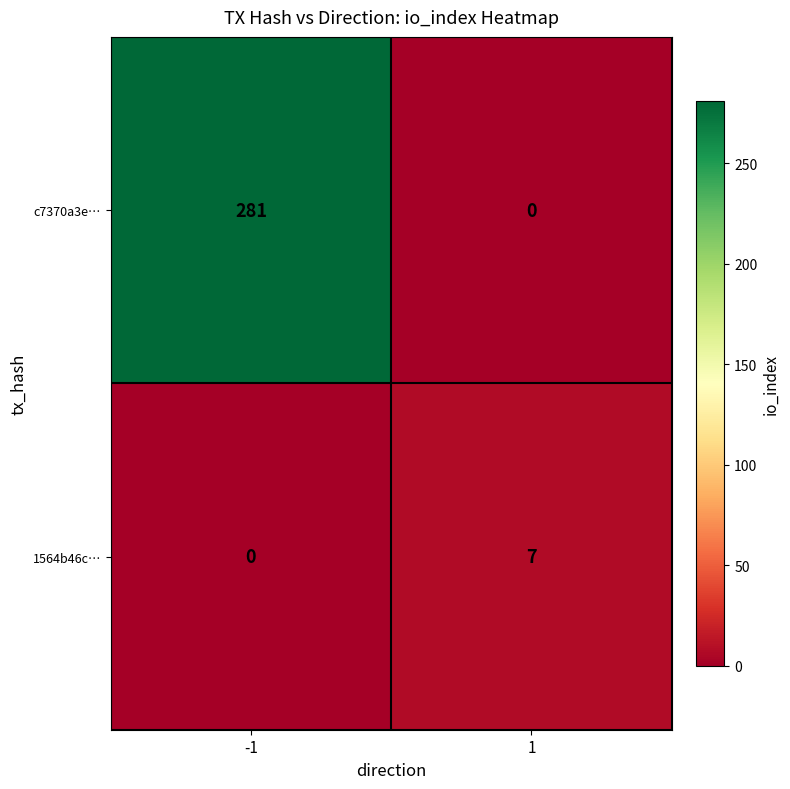

What is the total value across all series at 1?

7